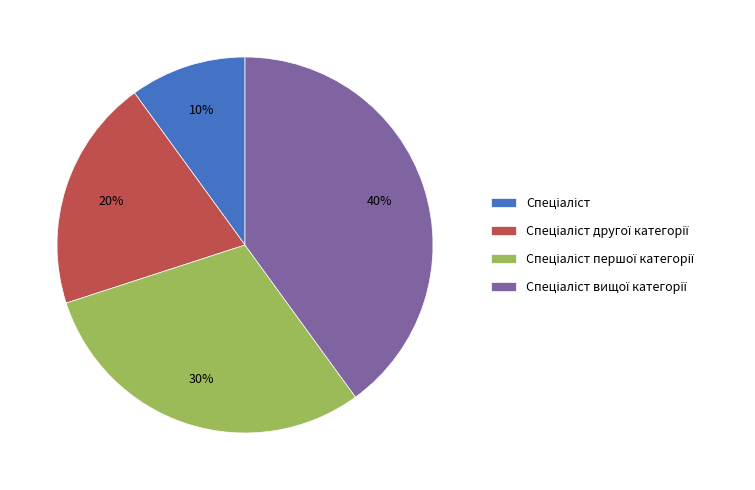

To the nearest percent, what is the average slice percentage?

25%